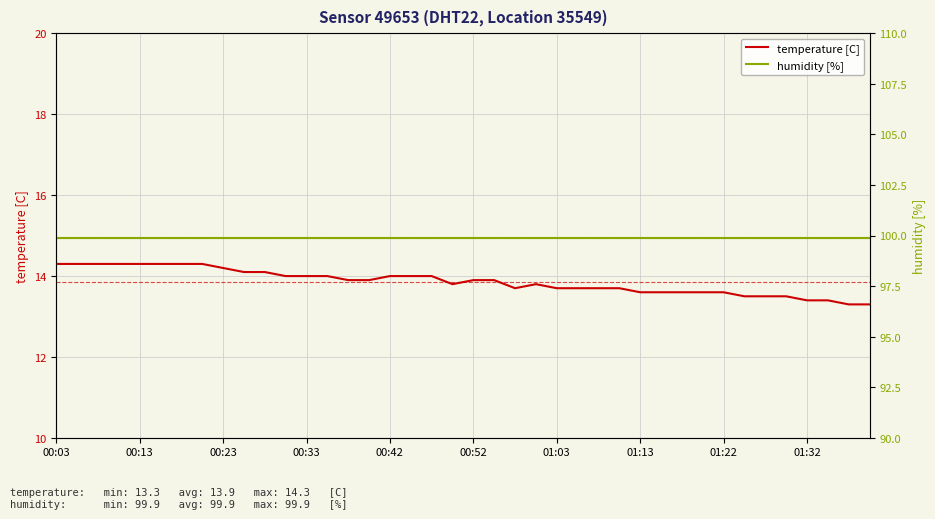

What is the highest value of the temperature [C] series?

14.3